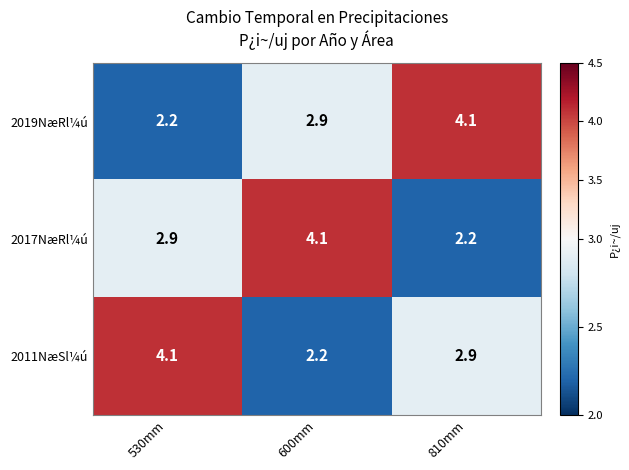

What is the total value across all series at 600mm?

9.2